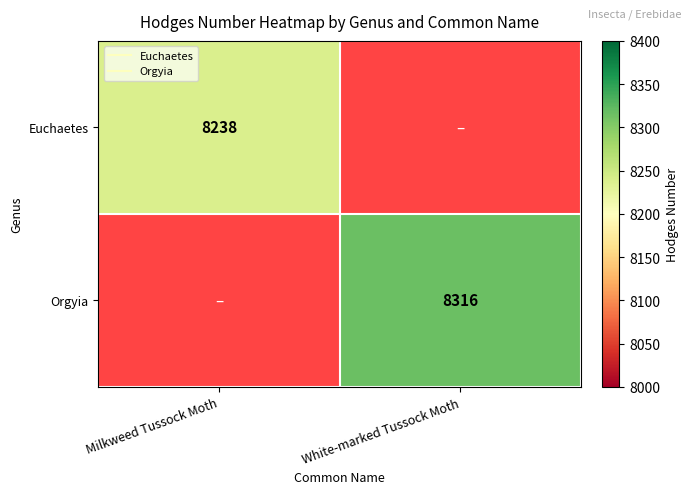

Which category has the lowest value across all series?

Milkweed Tussock Moth